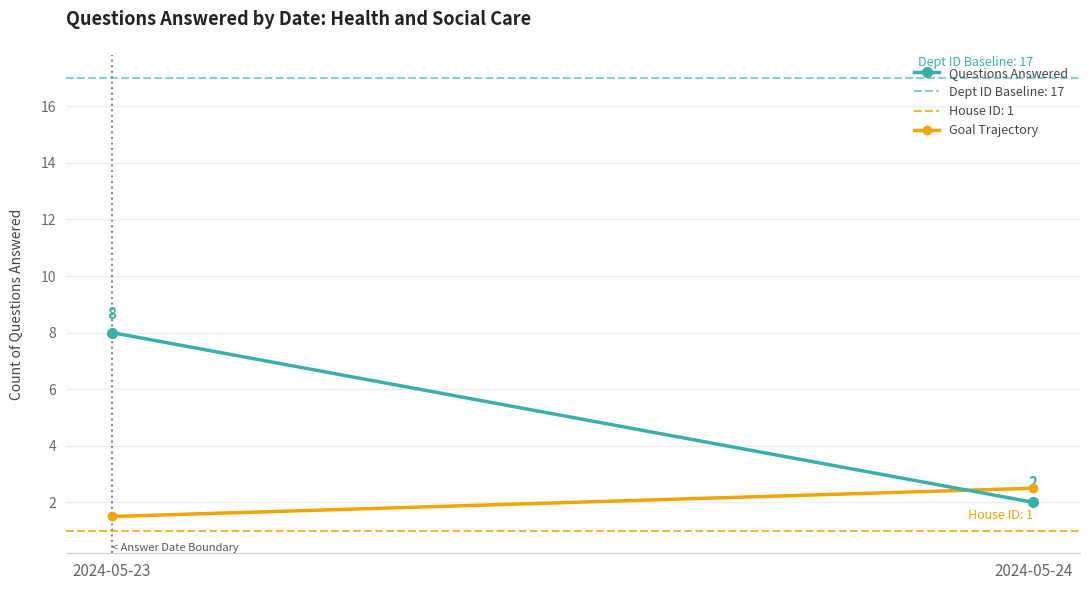

Is the value of Questions Answered at 2024-05-23 greater than the value of Goal Trajectory at 2024-05-23?

Yes